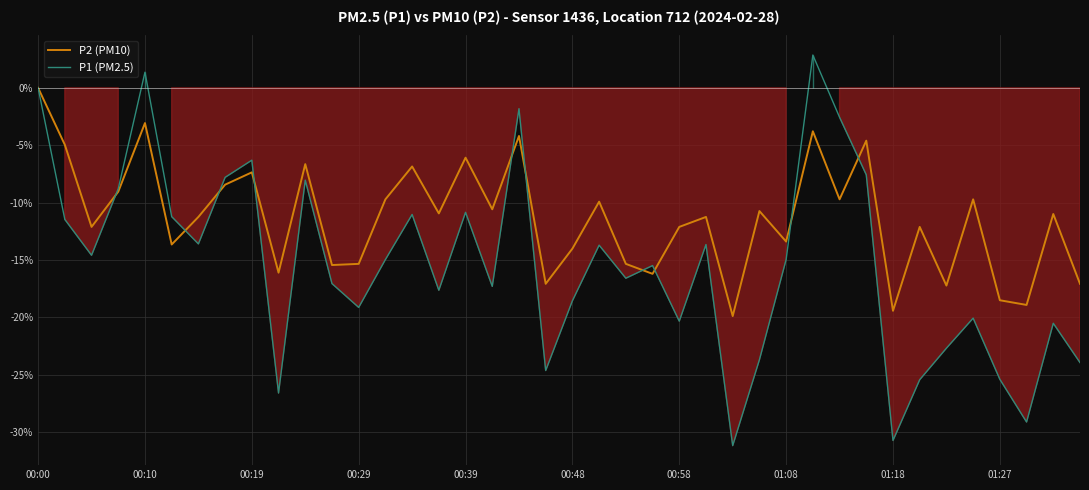

True or false: P2 (PM10) has a value of -4.2 at 01:08.

False